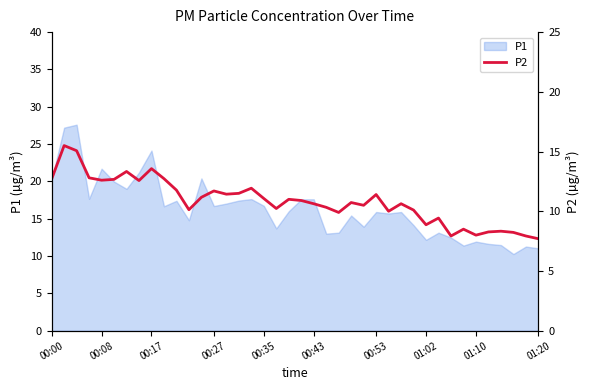

How many values are below 10?

11